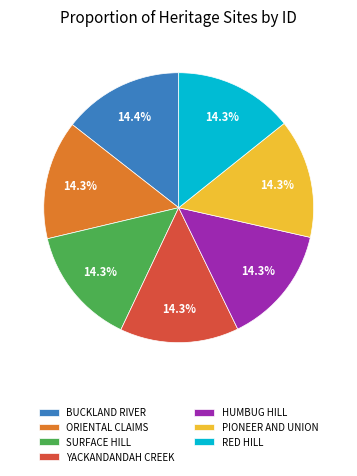

What percentage do YACKANDANDAH CREEK and HUMBUG HILL together represent?

28.5%